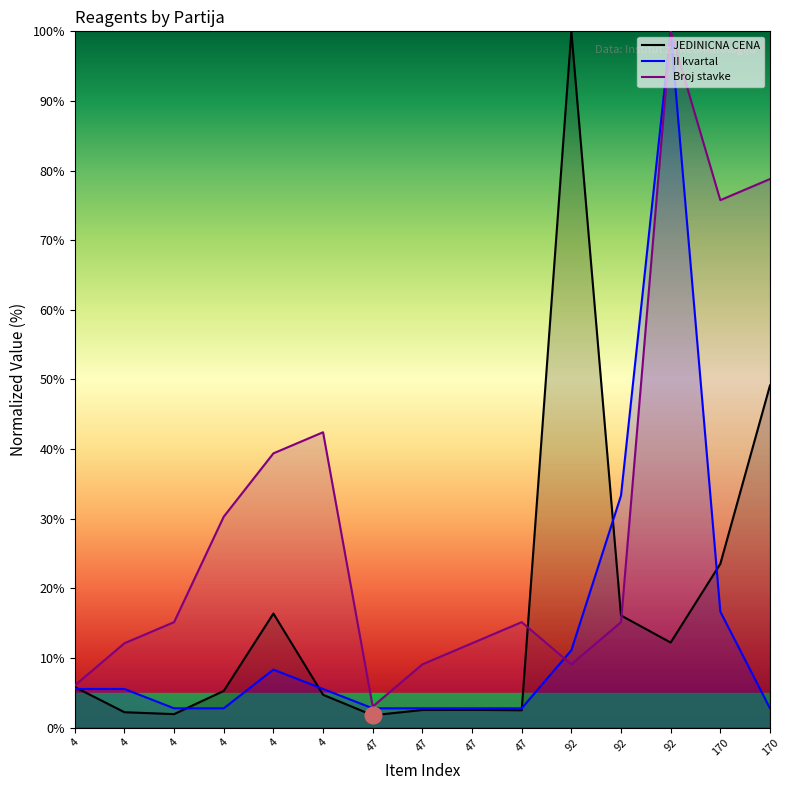

The JEDINICNA CENA series shows 16.4 at 4. True or false?

True